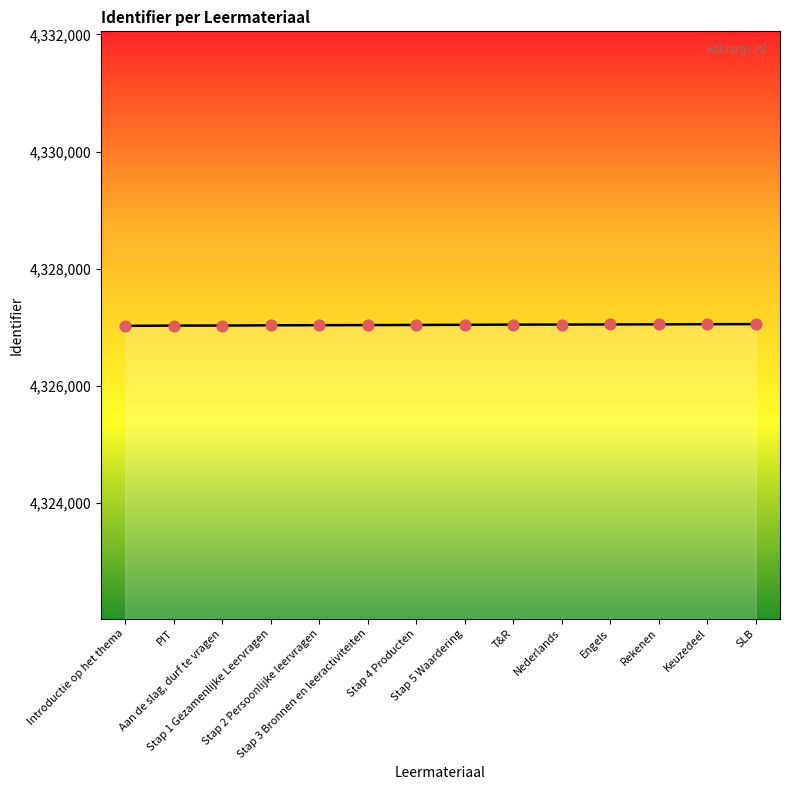

What is the ratio of the value at Stap 3 Bronnen en leeractiviteiten to the value at Stap 1 Gezamenlijke Leervragen?

1.0